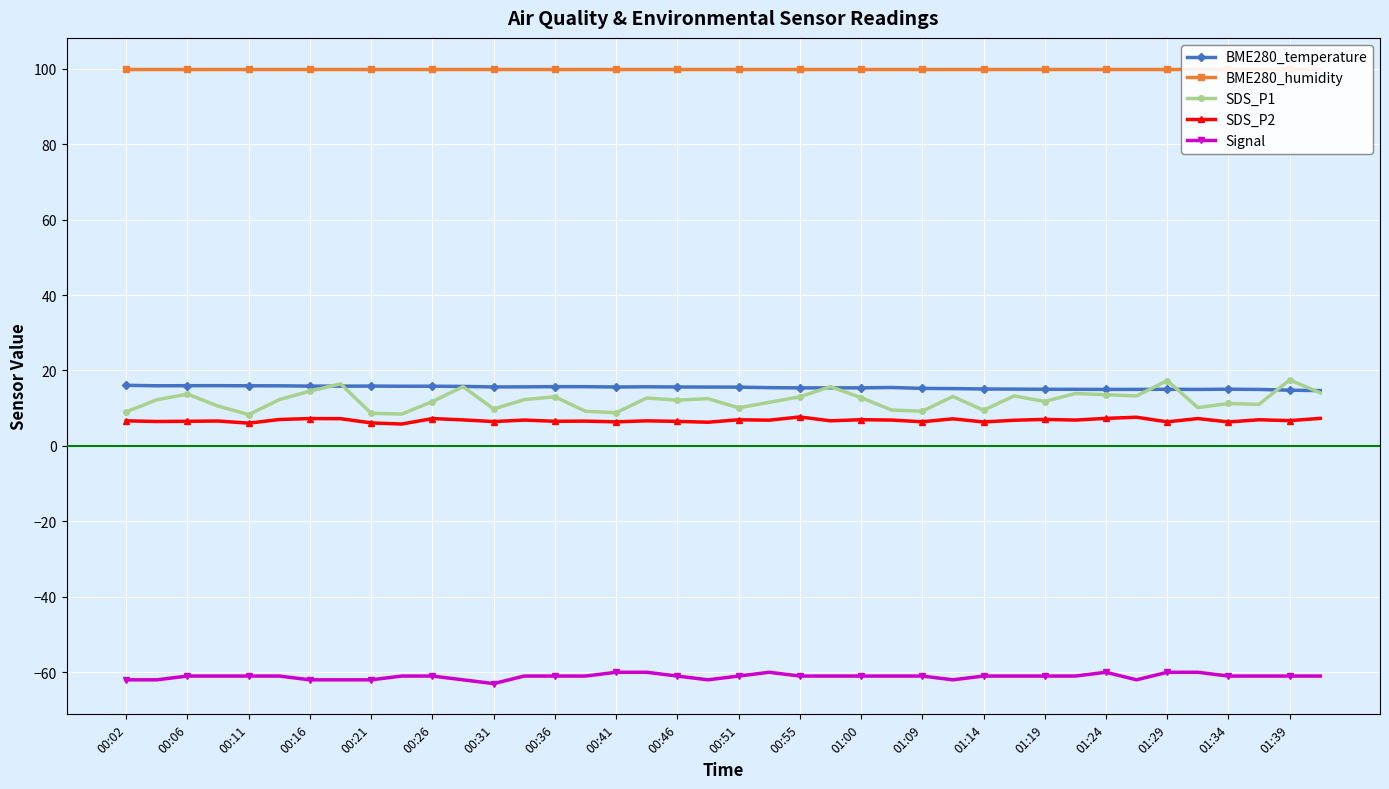

True or false: BME280_temperature and Signal cross at least once.

False